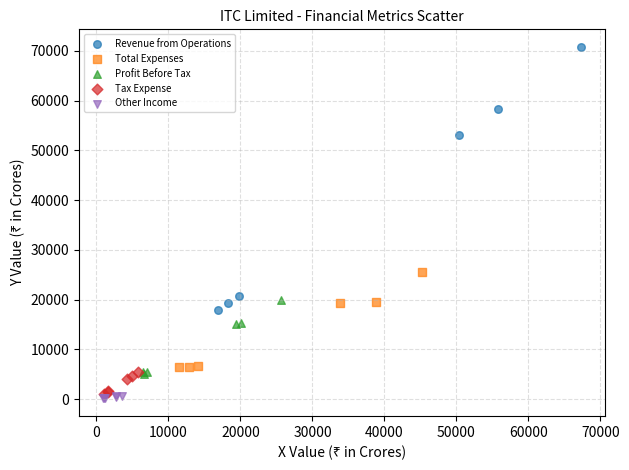

Which series has the largest Y range (max minus min)?

Revenue from Operations